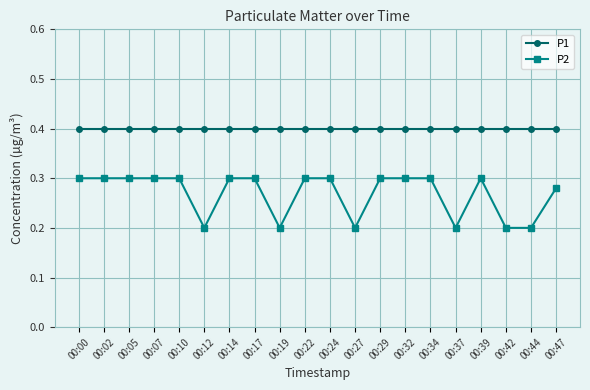

True or false: P2 and P1 intersect in this chart.

False